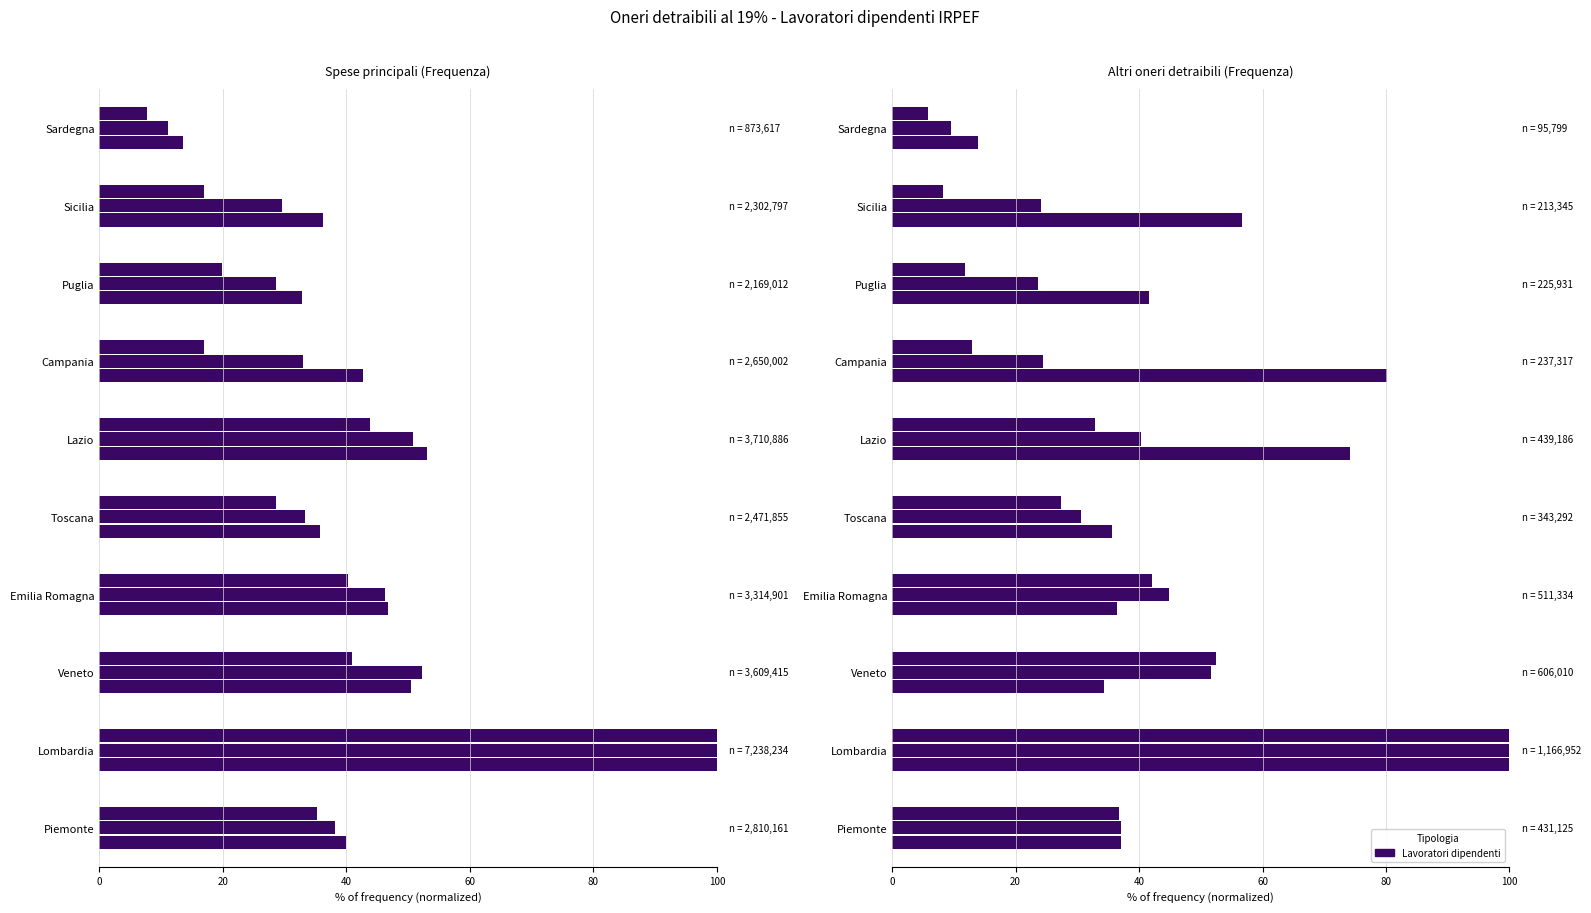

True or false: Numero contribuenti has a value of 0.3 at Veneto.

False